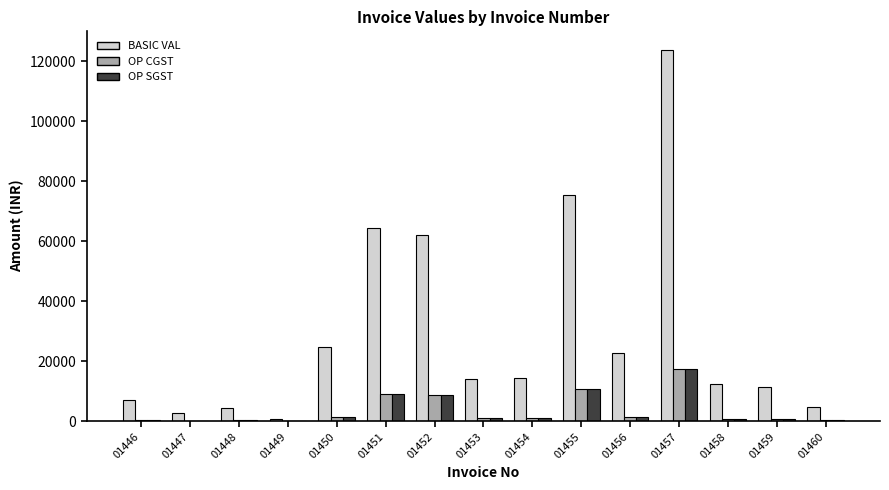

Is the value of OP SGST at 01452 greater than the value of OP CGST at 01458?

Yes